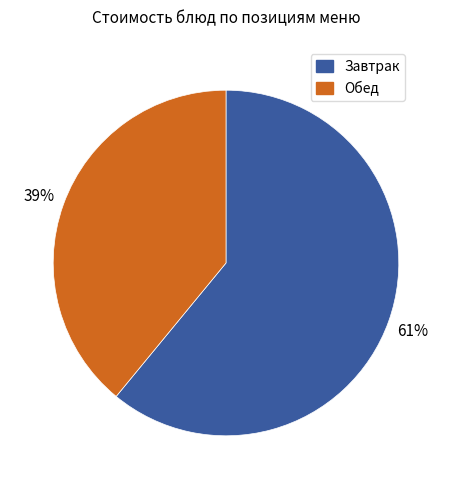

To the nearest percent, what is the difference between the largest and smallest slice percentages?

22%